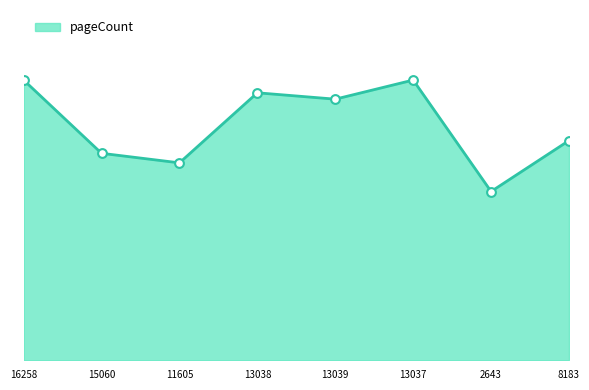

Is this an area chart (filled region under the line)?

Yes